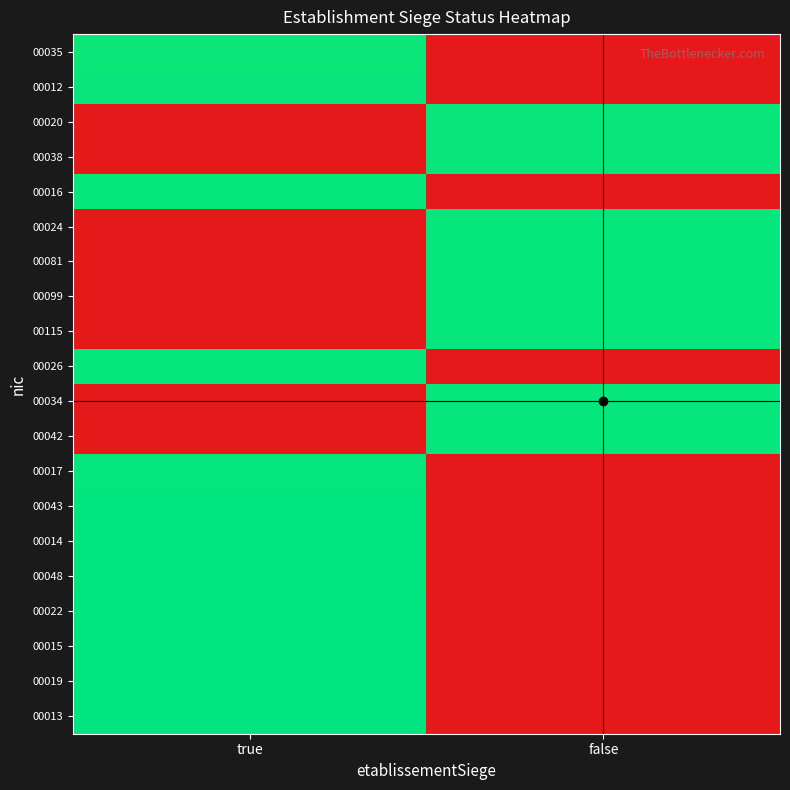

Between false and true, which is larger?

true